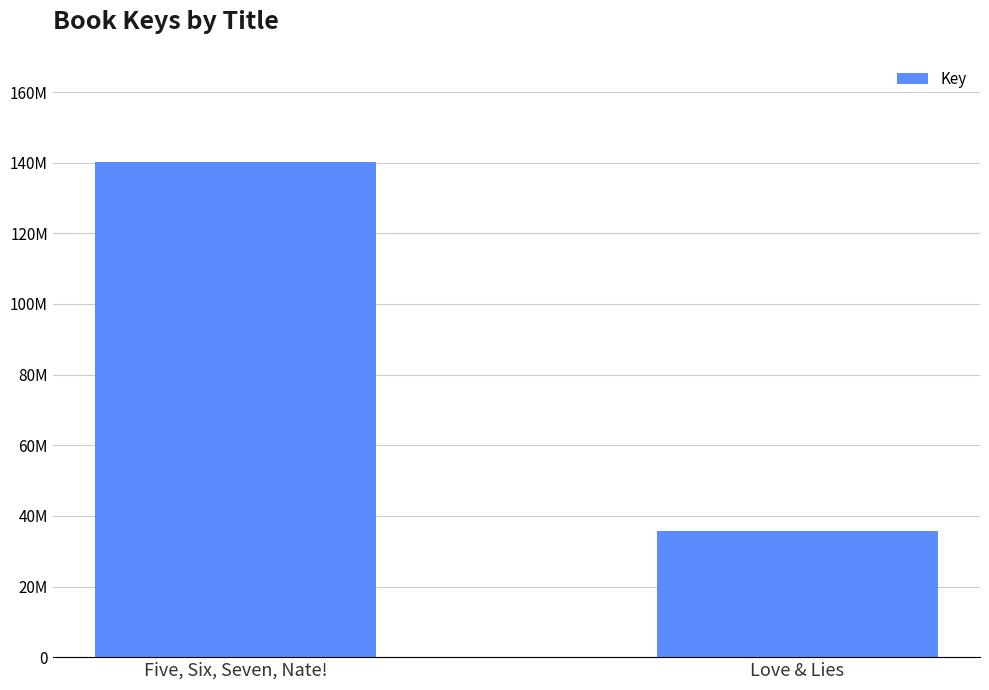

What is the difference between the values at Five, Six, Seven, Nate! and Love & Lies?

104268741